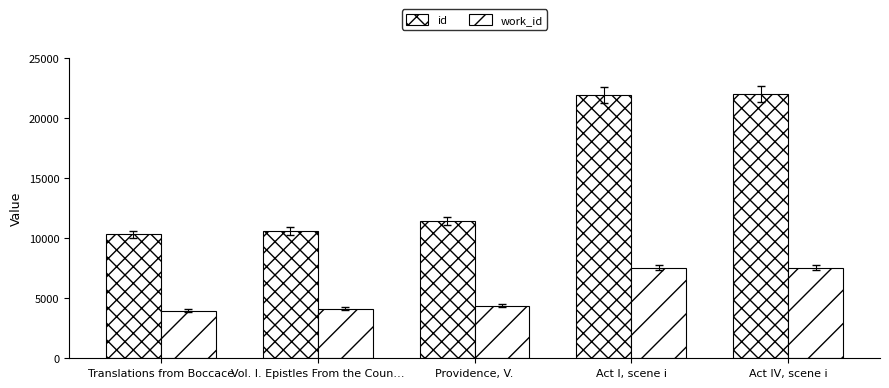

How many bars are there in each group?

2